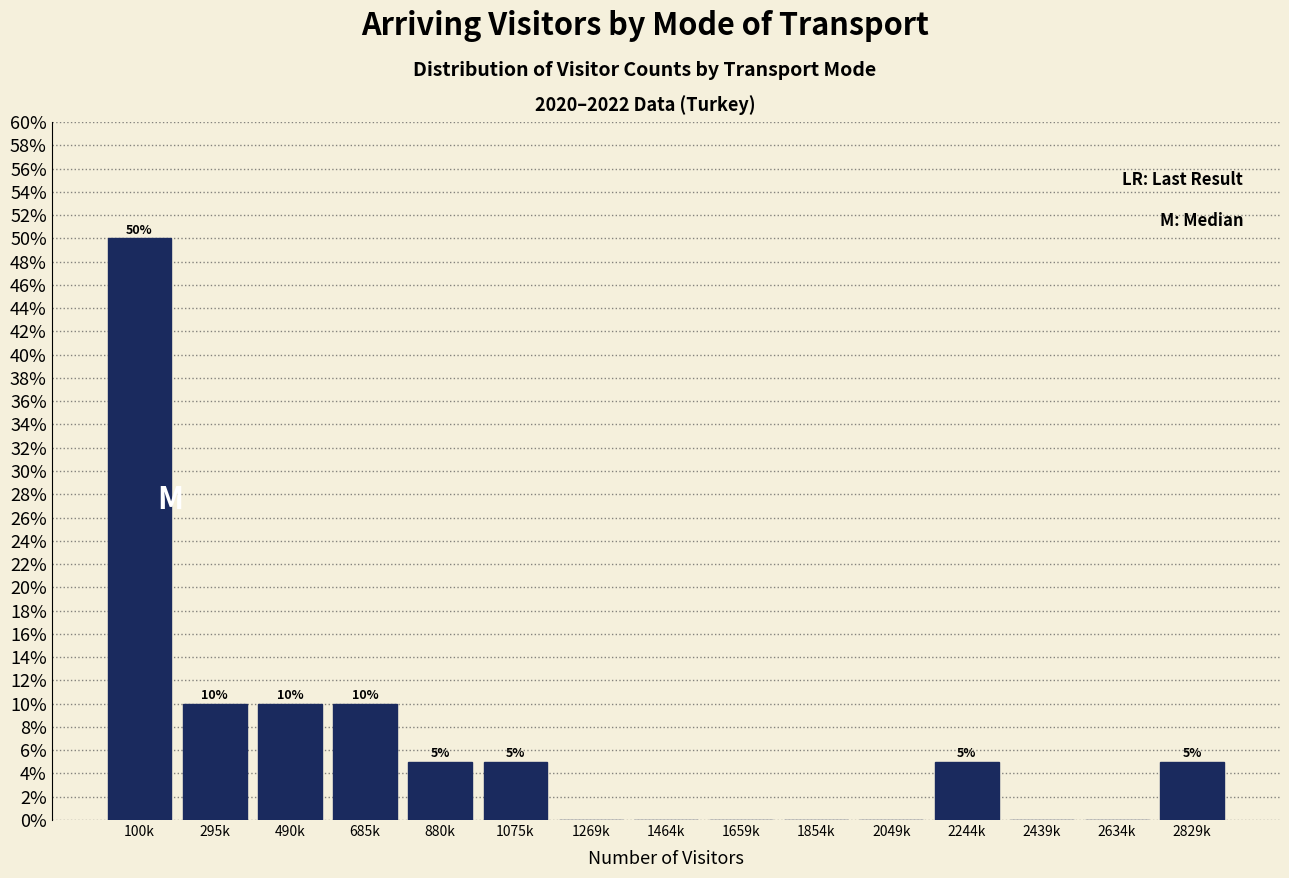

Reading right to left, extract all data points from this chart.

2829k=5	2634k=0	2439k=0	2244k=5	2049k=0	1854k=0	1659k=0	1464k=0	1269k=0	1075k=5	880k=5	685k=10	490k=10	295k=10	100k=50